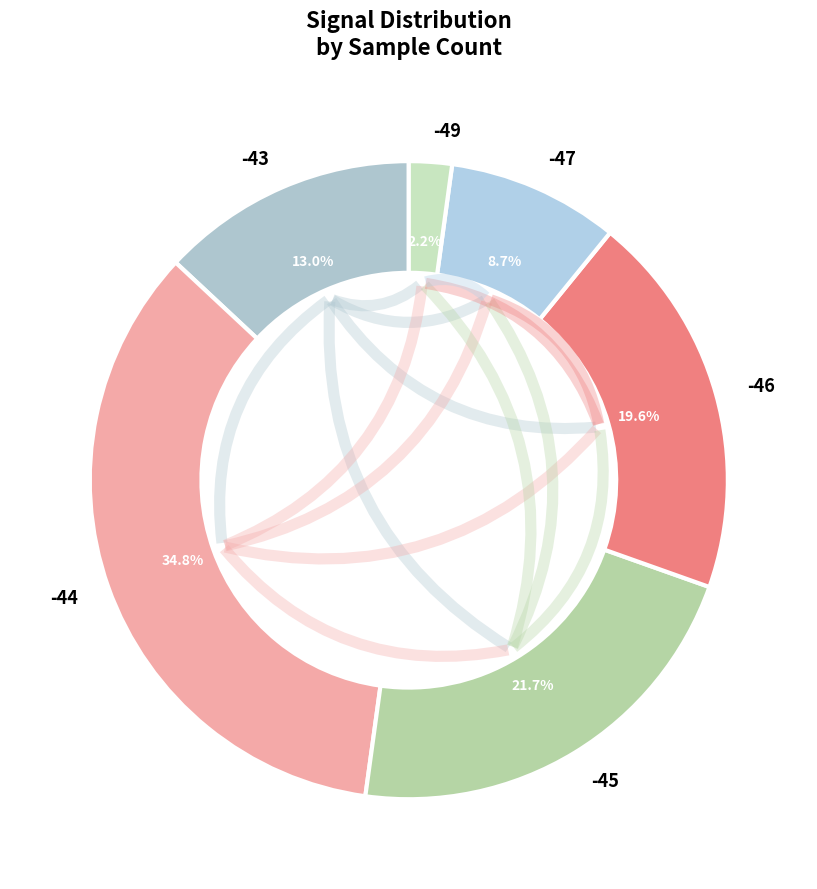

How many segments does this pie chart have?

6